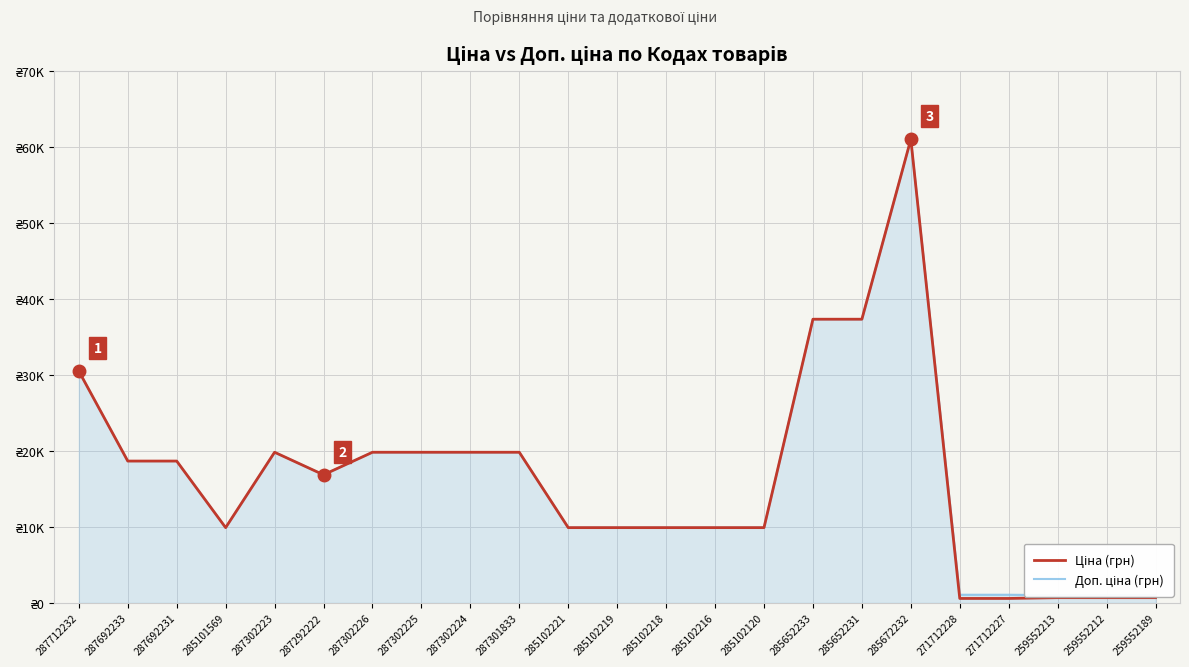

At which label is Ціна (грн) closest to 30805?

287712232